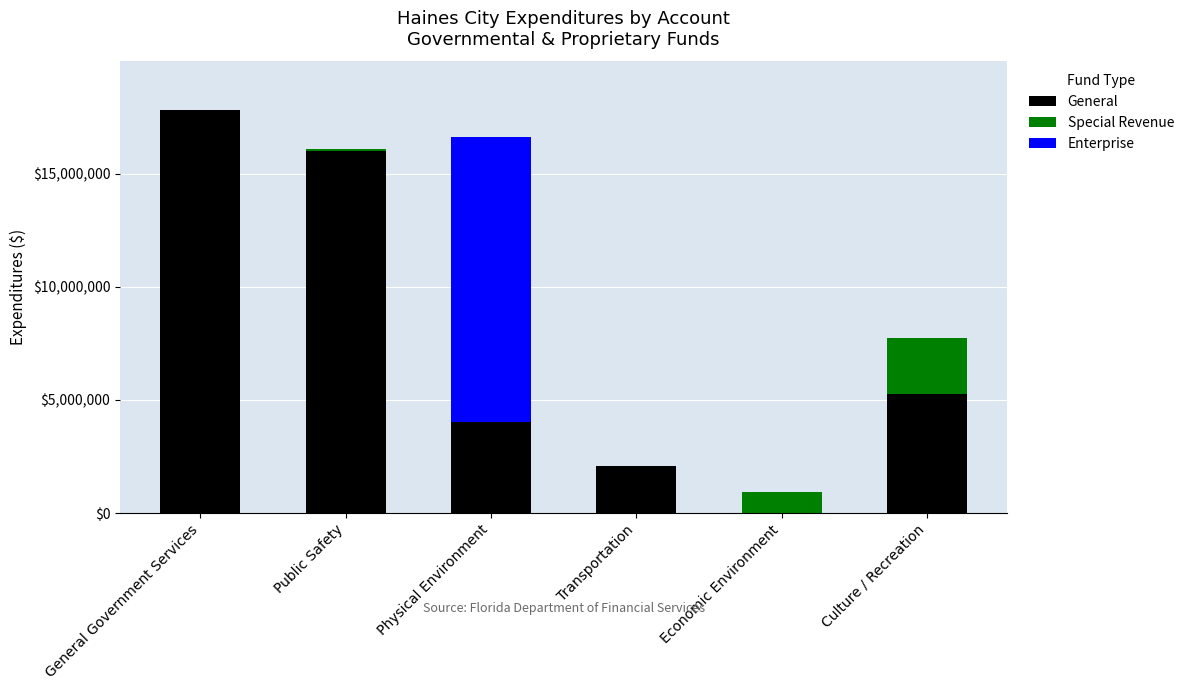

The General series shows 16027155 at Public Safety. True or false?

True